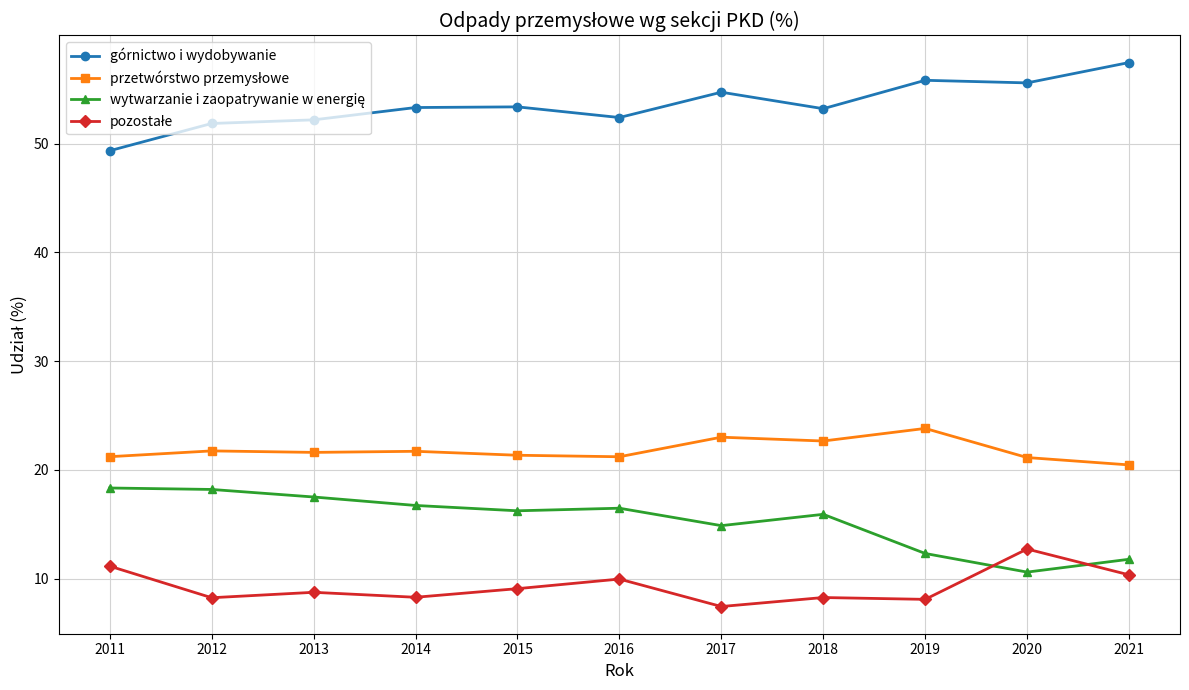

Read the górnictwo i wydobywanie value at 2018.

53.2